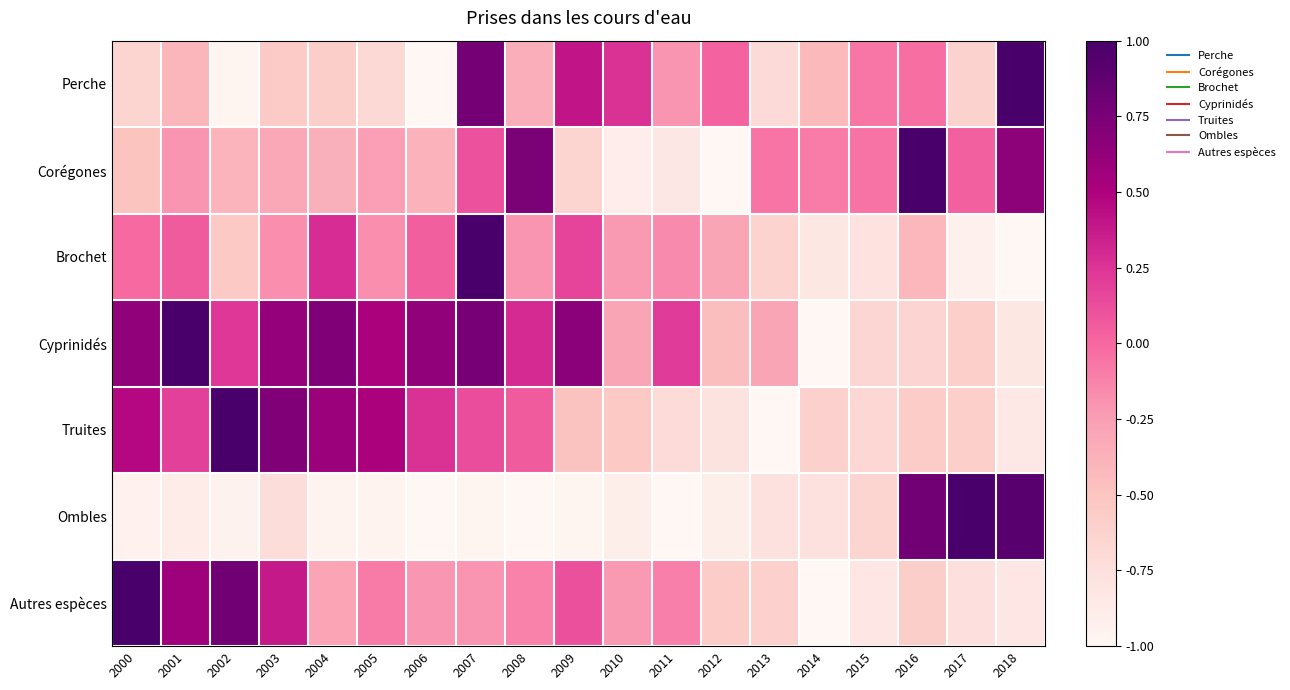

Reading left to right, extract all data points from this chart.

Perche: 2000=-0.6	2001=-0.4	2002=-1.0	2003=-0.6	2004=-0.6	2005=-0.7	2006=-1.0	2007=0.8	2008=-0.3	2009=0.4	2010=0.3	2011=-0.2	2012=0.0	2013=-0.7	2014=-0.4	2015=-0.1	2016=-0.0	2017=-0.6	2018=1.0
Corégones: 2000=-0.5	2001=-0.2	2002=-0.4	2003=-0.3	2004=-0.4	2005=-0.3	2006=-0.4	2007=0.1	2008=0.7	2009=-0.6	2010=-0.9	2011=-0.8	2012=-1.0	2013=-0.1	2014=-0.1	2015=-0.0	2016=1.0	2017=0.0	2018=0.7
Brochet: 2000=-0.0	2001=0.1	2002=-0.5	2003=-0.2	2004=0.3	2005=-0.2	2006=0.0	2007=1.0	2008=-0.2	2009=0.2	2010=-0.2	2011=-0.2	2012=-0.3	2013=-0.6	2014=-0.8	2015=-0.8	2016=-0.4	2017=-0.9	2018=-1.0
Cyprinidés: 2000=0.6	2001=1.0	2002=0.2	2003=0.6	2004=0.7	2005=0.5	2006=0.6	2007=0.8	2008=0.3	2009=0.7	2010=-0.3	2011=0.2	2012=-0.5	2013=-0.3	2014=-1.0	2015=-0.7	2016=-0.6	2017=-0.6	2018=-0.8
Truites: 2000=0.5	2001=0.2	2002=1.0	2003=0.7	2004=0.6	2005=0.5	2006=0.3	2007=0.1	2008=0.1	2009=-0.5	2010=-0.5	2011=-0.7	2012=-0.8	2013=-1.0	2014=-0.6	2015=-0.7	2016=-0.6	2017=-0.6	2018=-0.8
Ombles: 2000=-0.9	2001=-0.9	2002=-1.0	2003=-0.7	2004=-1.0	2005=-1.0	2006=-1.0	2007=-1.0	2008=-1.0	2009=-1.0	2010=-0.9	2011=-1.0	2012=-0.9	2013=-0.8	2014=-0.8	2015=-0.7	2016=0.8	2017=1.0	2018=0.9
Autres espèces: 2000=1.0	2001=0.6	2002=0.8	2003=0.4	2004=-0.3	2005=-0.1	2006=-0.2	2007=-0.2	2008=-0.1	2009=0.1	2010=-0.2	2011=-0.1	2012=-0.6	2013=-0.6	2014=-1.0	2015=-0.8	2016=-0.6	2017=-0.8	2018=-0.8